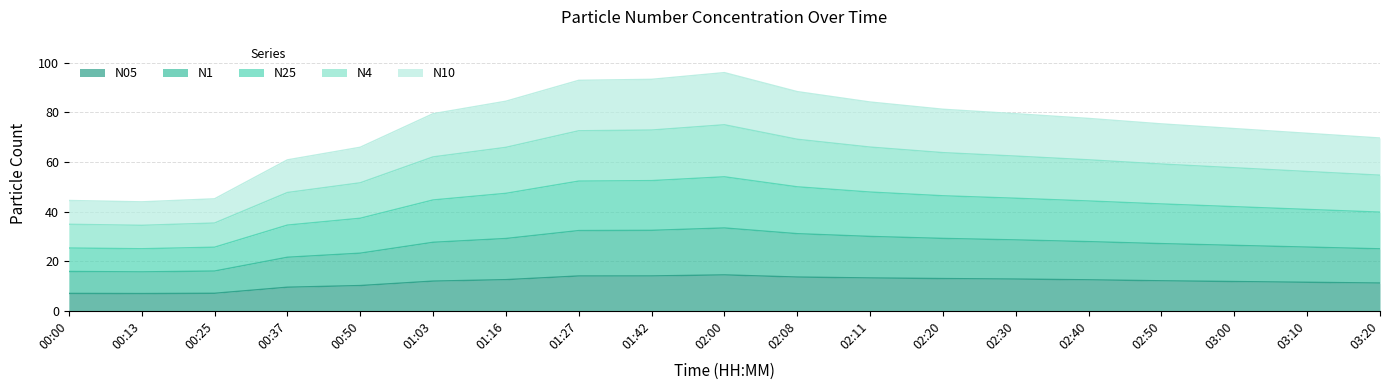

What is the total value across all series at 02:20?

81.3